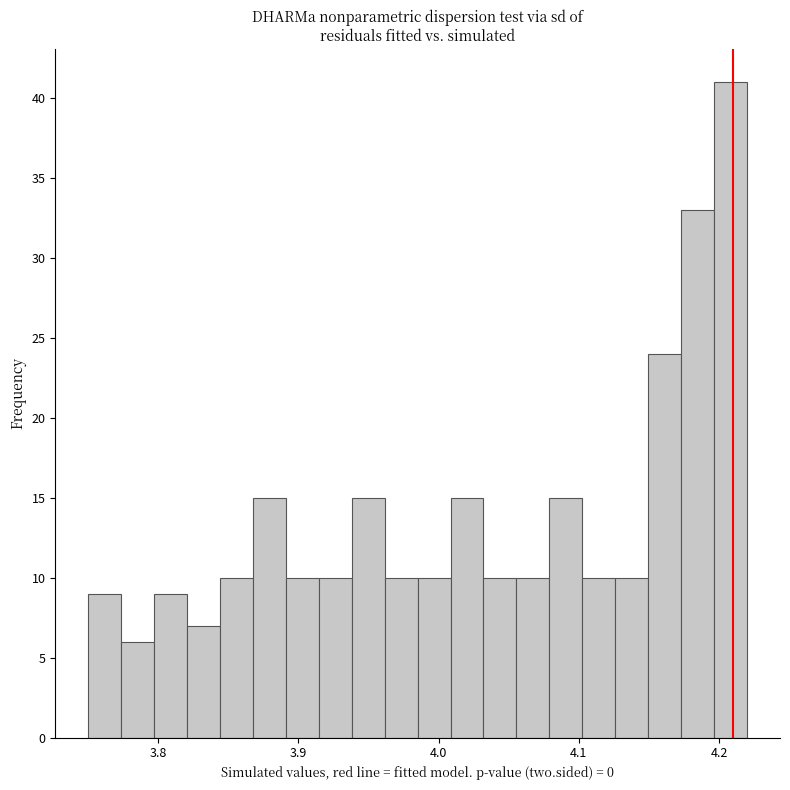

Around what value on the x-axis is the tallest bar? Give the approximate position of its centre, as read against the axis.

4.21